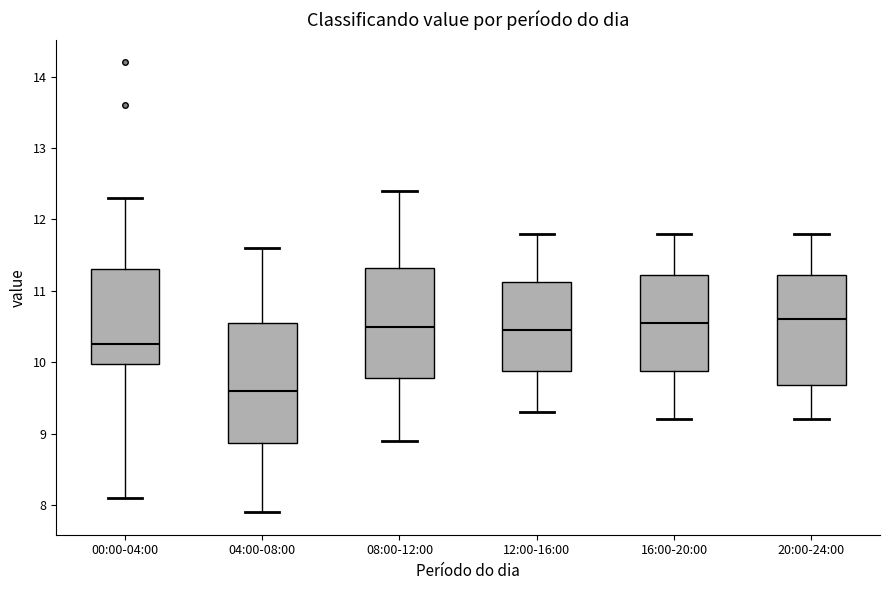

Reading left to right, read every box against the y-axis: the position of its median line, the range the box covers, and the ends of its whiskers. The values are not printed on the chart, so give them approximately, as read against the axis.

00:00-04:00: median 10.3, box 10.0 to 11.3, whiskers 8.1 to 12.3
04:00-08:00: median 9.6, box 8.9 to 10.6, whiskers 7.9 to 11.6
08:00-12:00: median 10.5, box 9.8 to 11.3, whiskers 8.9 to 12.4
12:00-16:00: median 10.5, box 9.9 to 11.1, whiskers 9.3 to 11.8
16:00-20:00: median 10.6, box 9.9 to 11.2, whiskers 9.2 to 11.8
20:00-24:00: median 10.6, box 9.7 to 11.2, whiskers 9.2 to 11.8